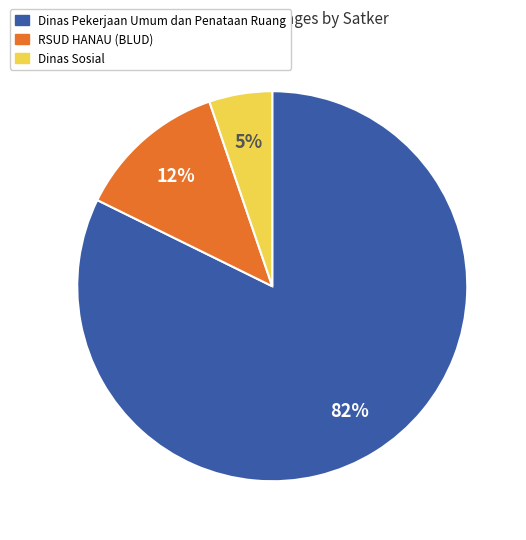

Approximately how many times larger is the value at RSUD HANAU (BLUD) compared to Dinas Sosial?

2.4